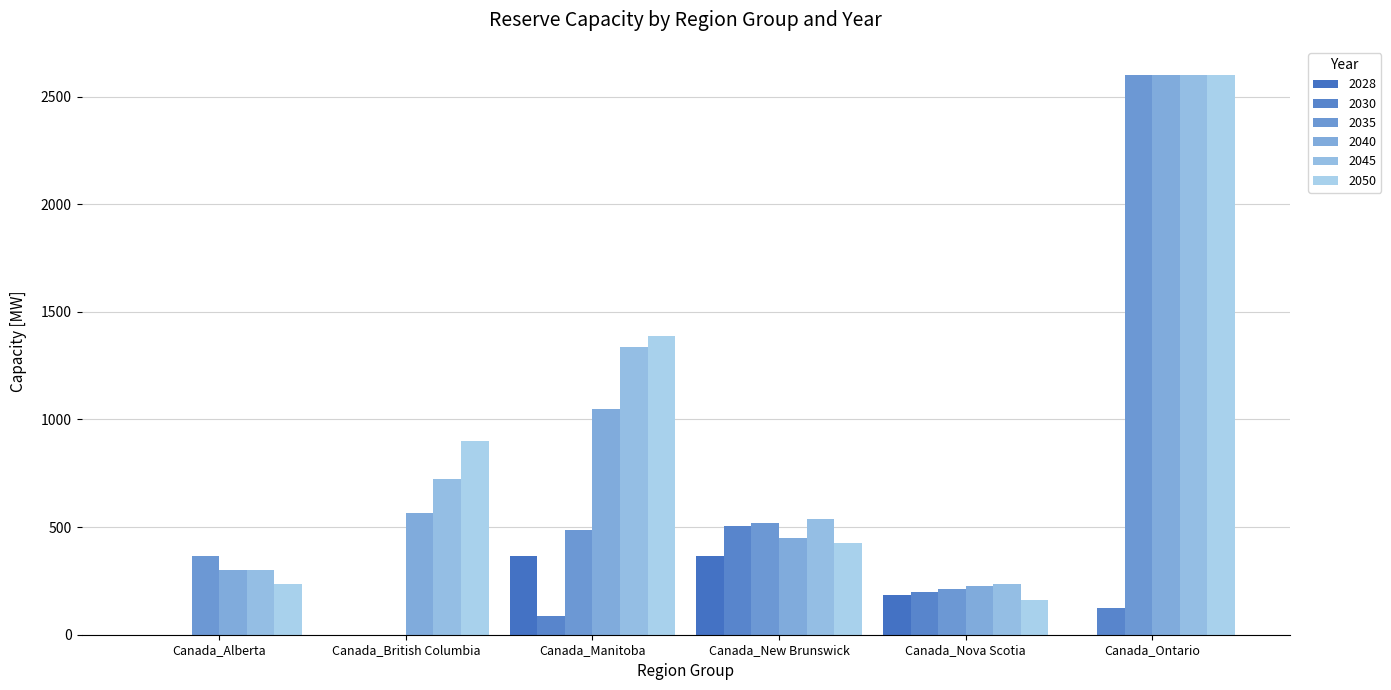

Rank the categories by 2040 value from lowest to highest.

Canada_Nova Scotia, Canada_Alberta, Canada_New Brunswick, Canada_British Columbia, Canada_Manitoba, Canada_Ontario